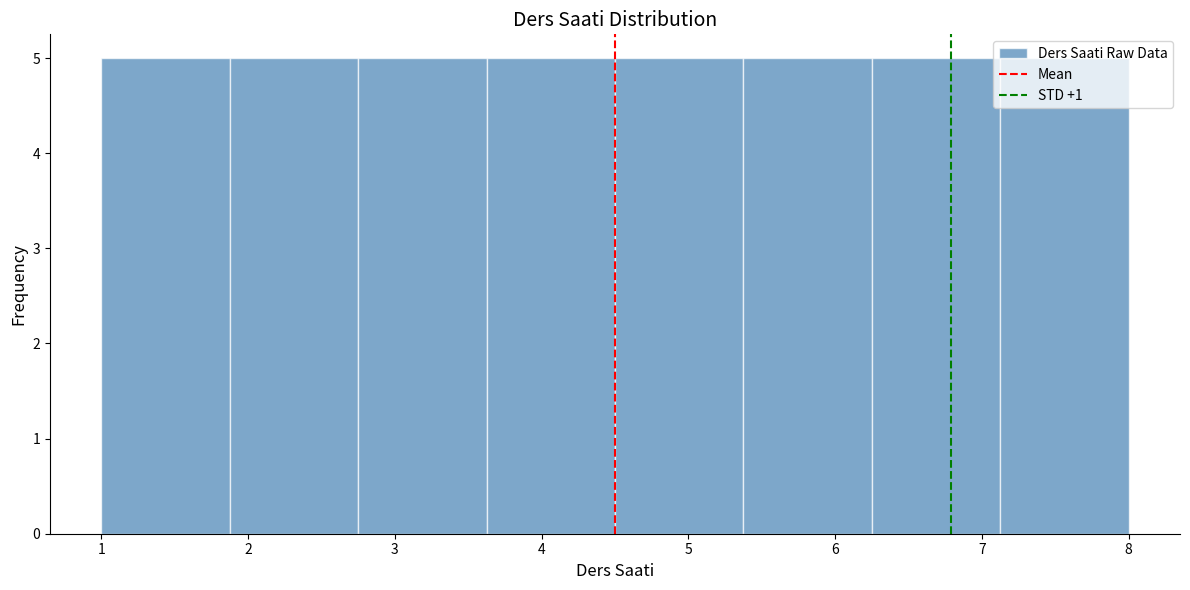

Reading left to right, list every bar in this chart as the range it spans on the x-axis followed by its height. Neither the bar edges nor the heights are printed on the chart, so give them approximately, as read against the axes.

1.0 to 1.9: 5
1.9 to 2.8: 5
2.8 to 3.6: 5
3.6 to 4.5: 5
4.5 to 5.4: 5
5.4 to 6.3: 5
6.3 to 7.1: 5
7.1 to 8.0: 5